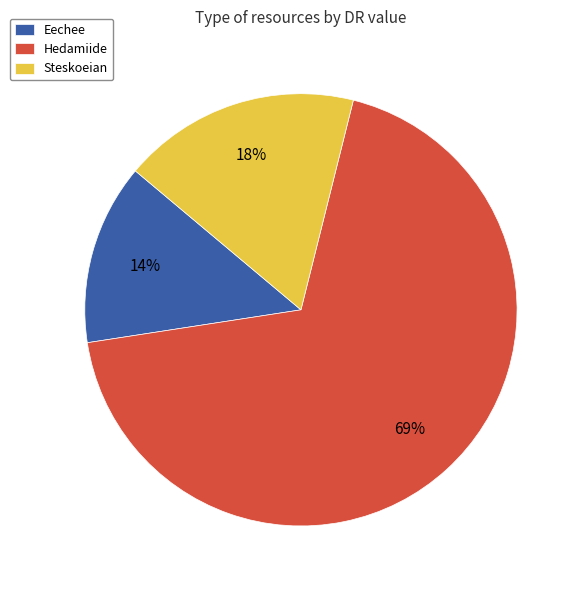

The Steskoeian slice represents 23% of the pie. True or false?

False